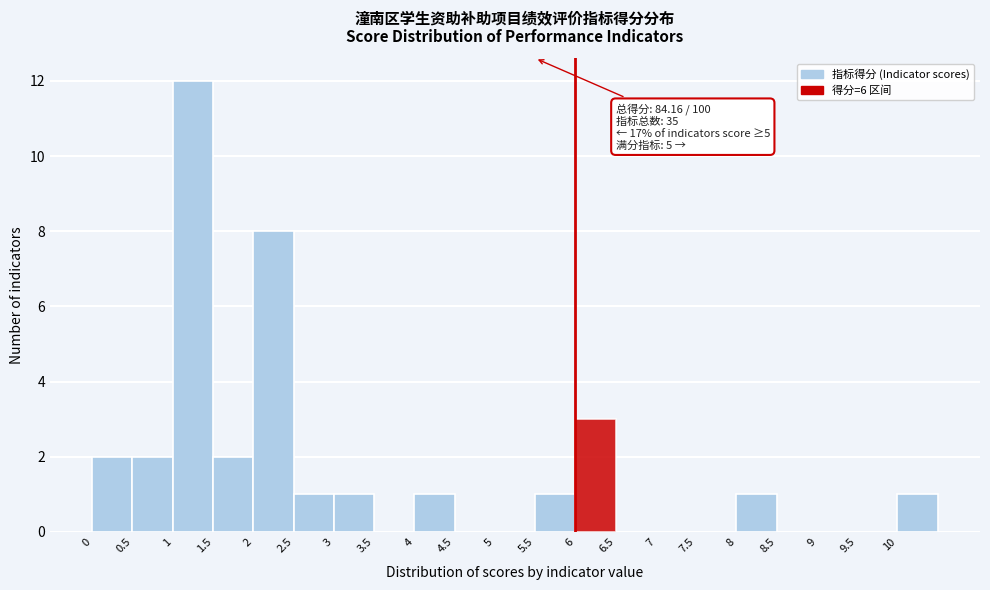

Which range on the x-axis has the tallest bar?

1.0 to 1.5